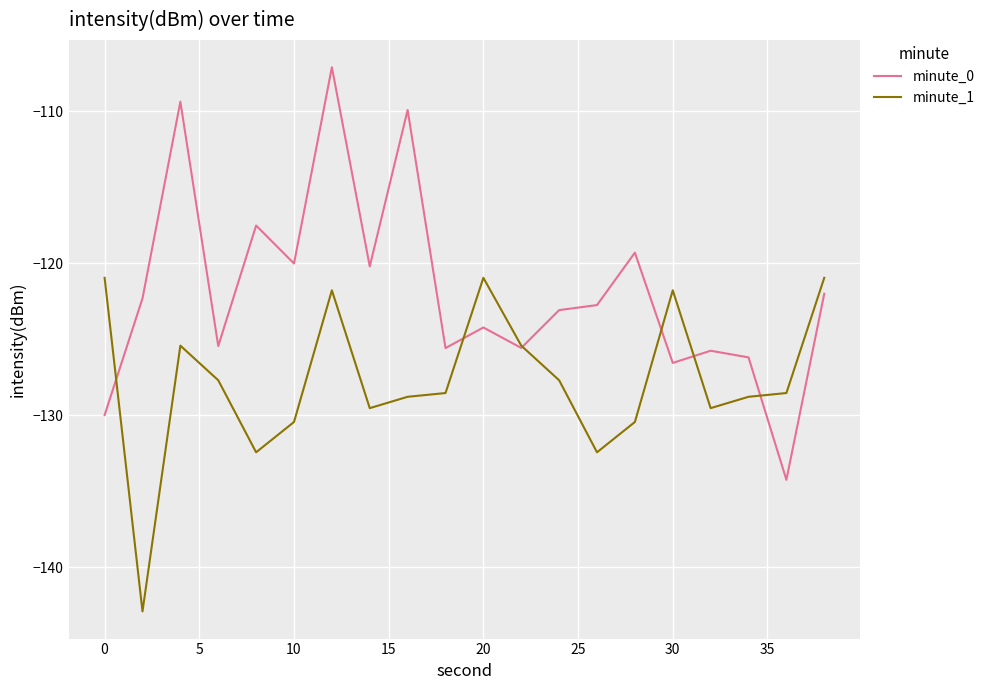

Which series has the widest spread of values?

minute_0